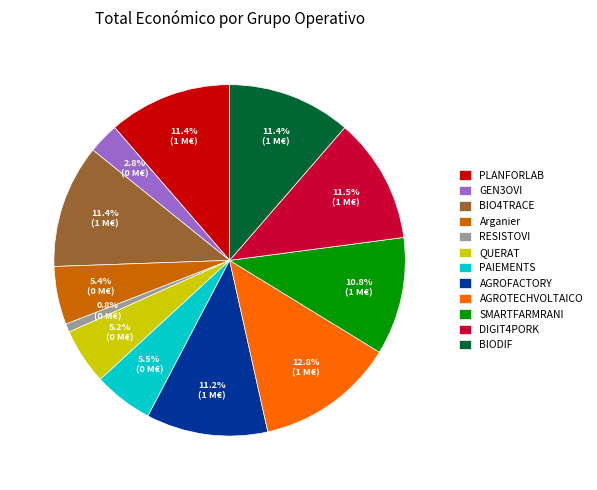

Is there a majority slice in this chart?

No